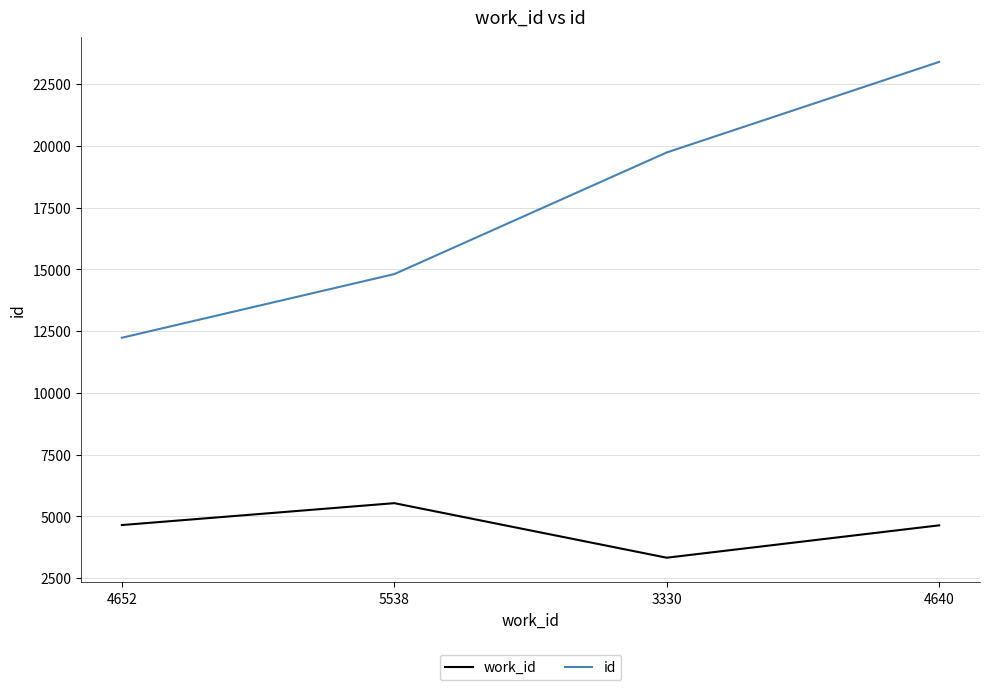

True or false: id and work_id intersect in this chart.

False